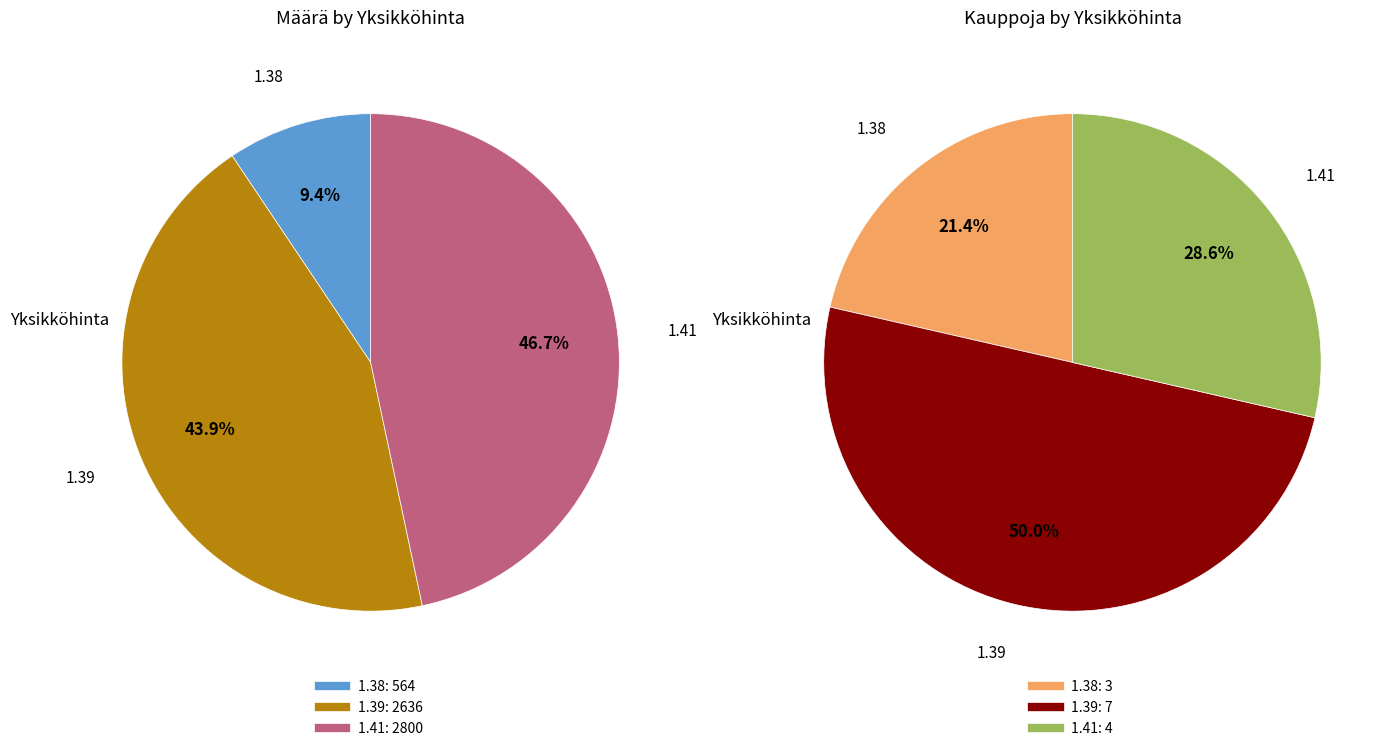

Is there any slice that represents more than half of the pie?

No